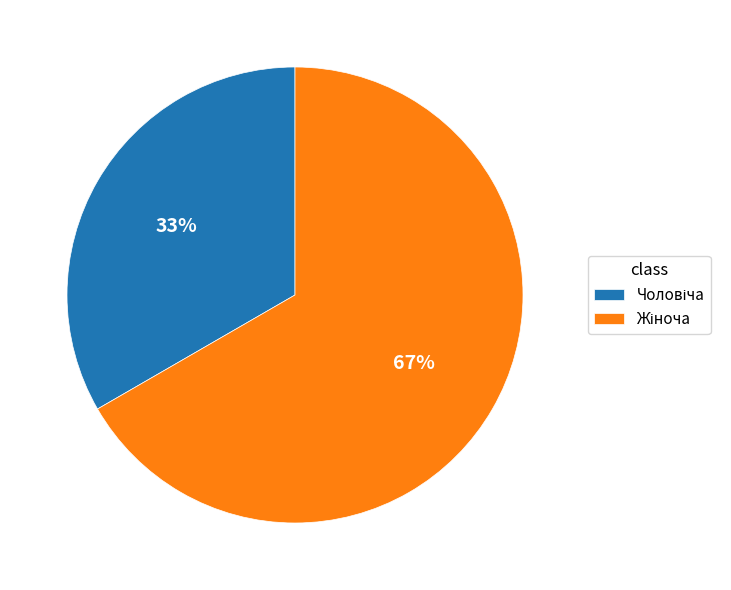

Is there any slice that represents more than half of the pie?

Yes